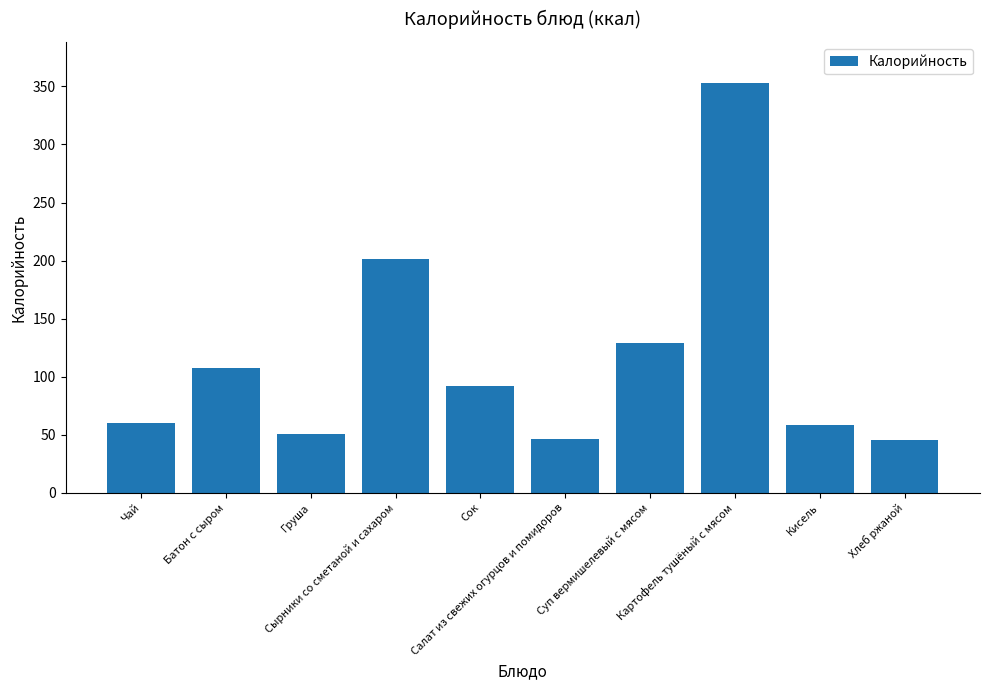

What value does the data have at Груша?

50.4